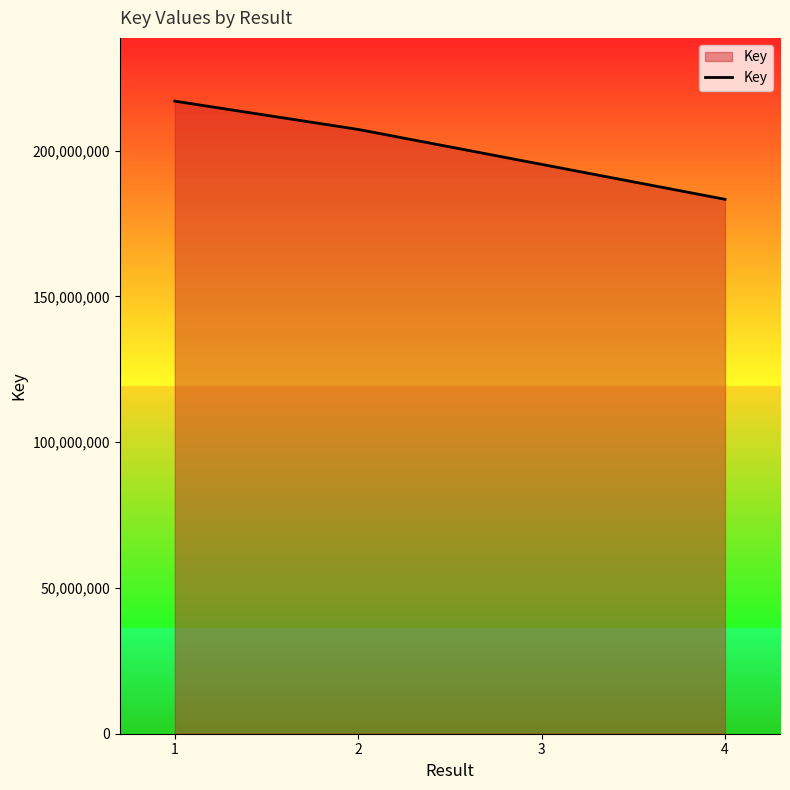

Where does the data first go above 207265376?

1